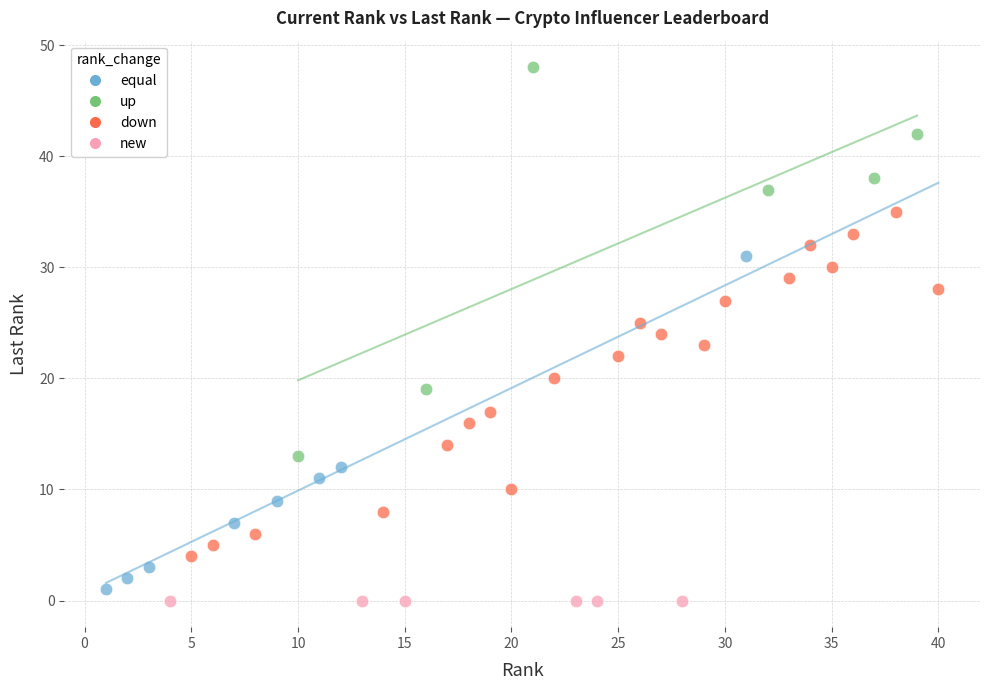

Which series contains the highest Y value?

up